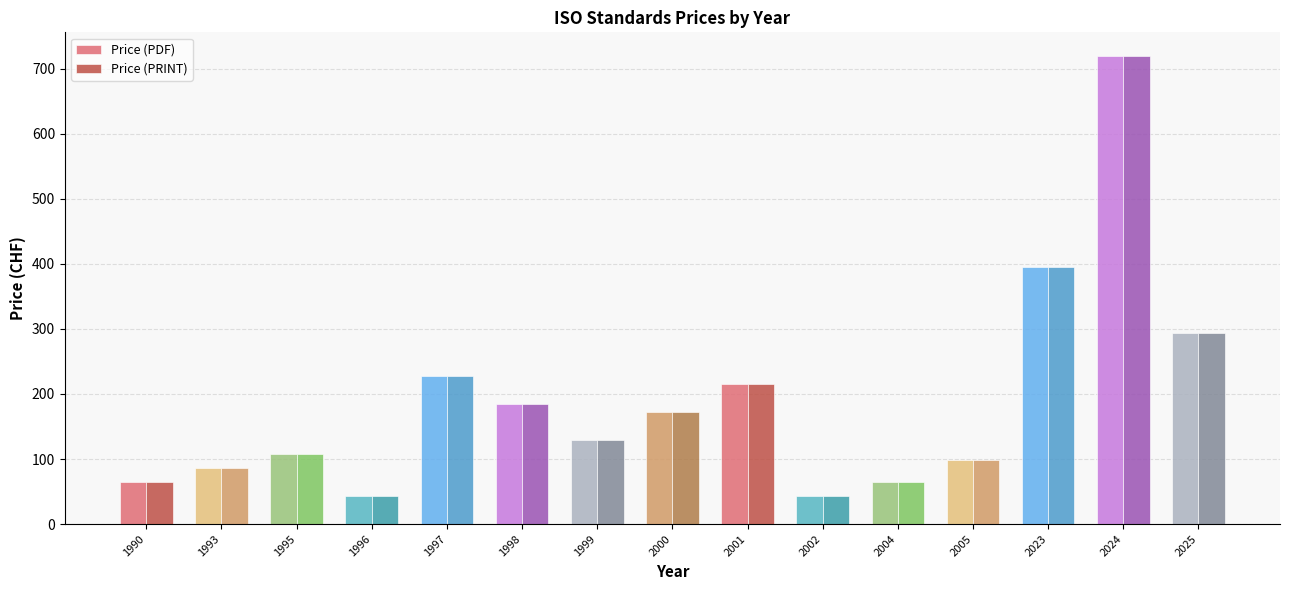

How many series are shown in this chart?

2